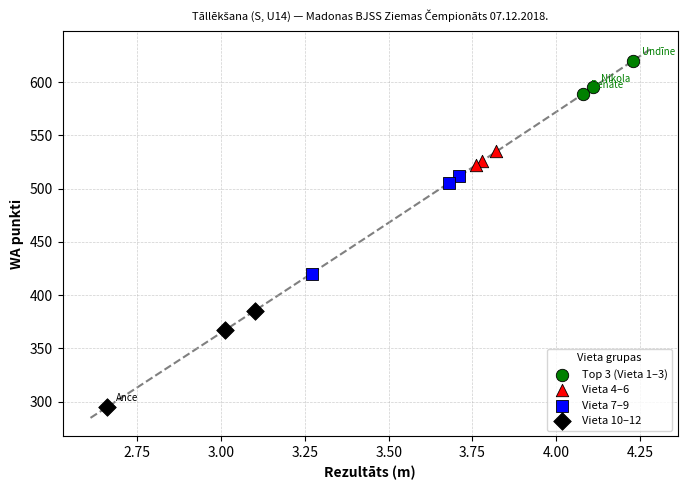

Which series reaches the minimum Y coordinate?

Vieta 10–12